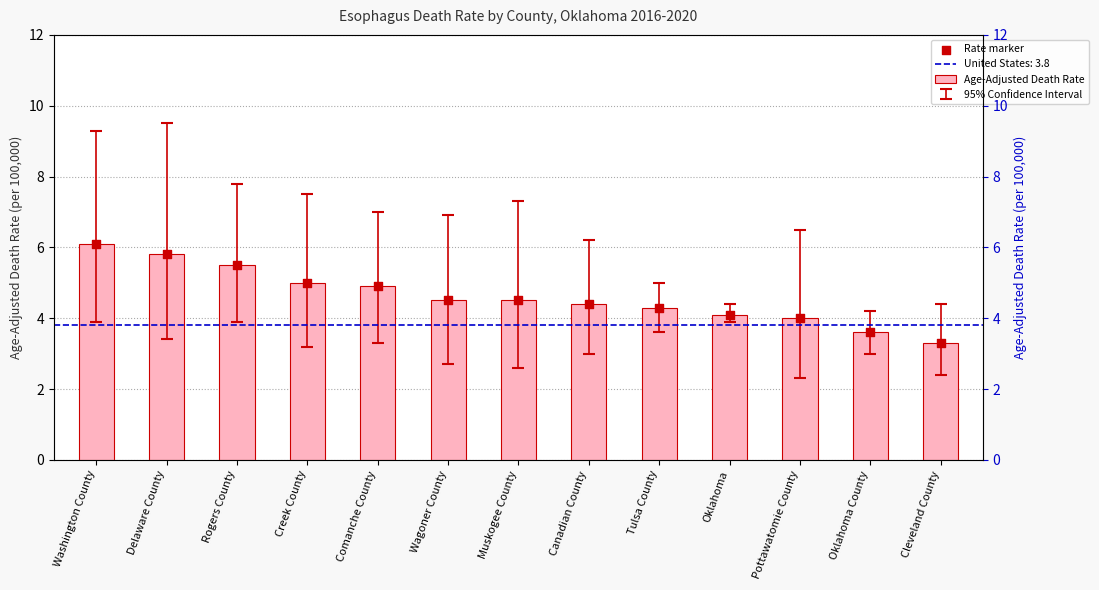

Which series contains the highest Y value?

Age-Adjusted Death Rate